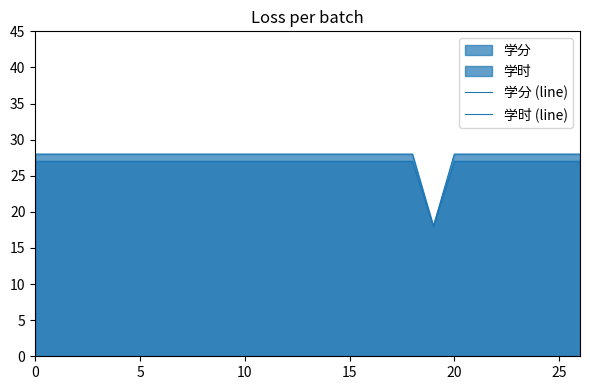

The 学分 (line) series shows 27 at 24. True or false?

True